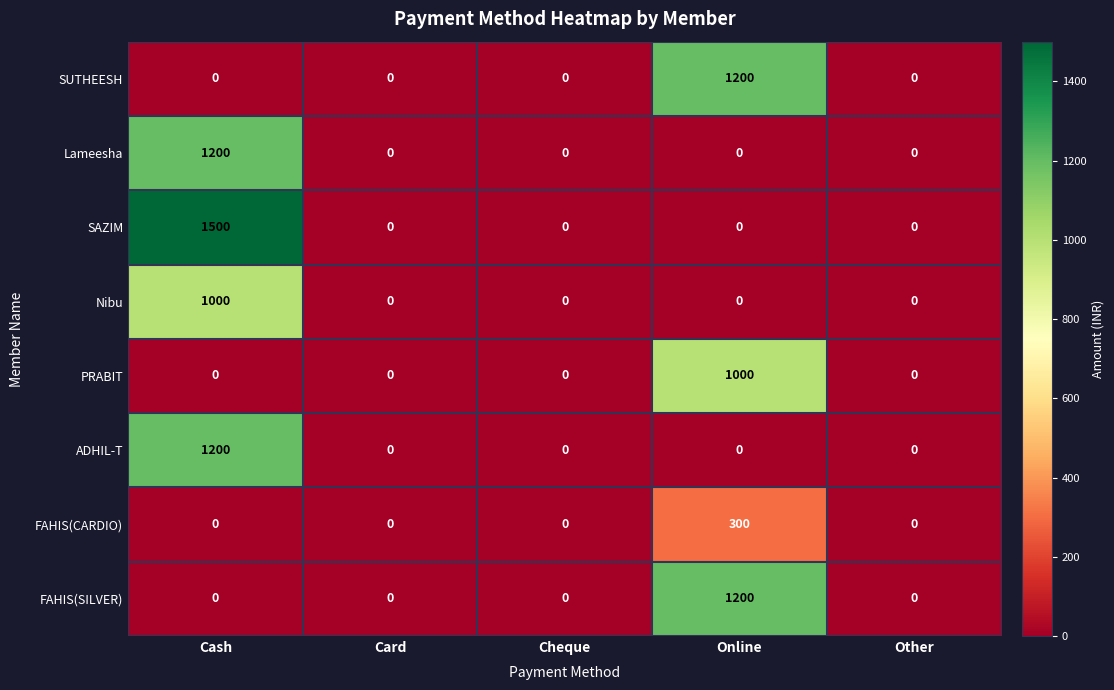

What is the maximum value for Lameesha?

1200